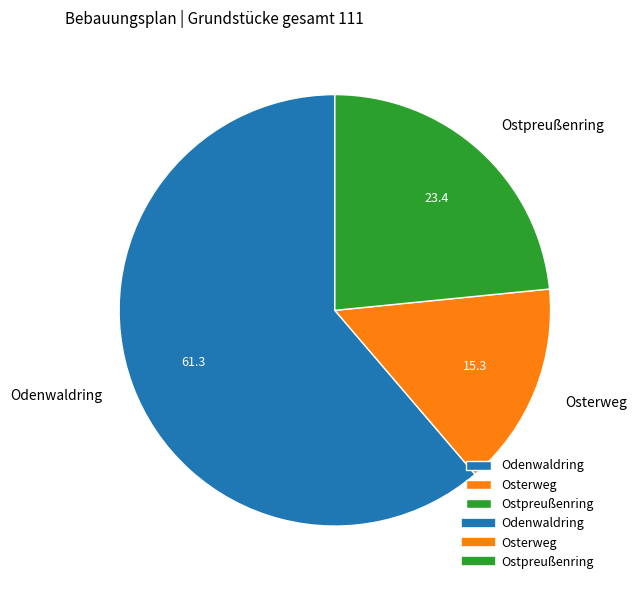

What is the majority slice?

Odenwaldring